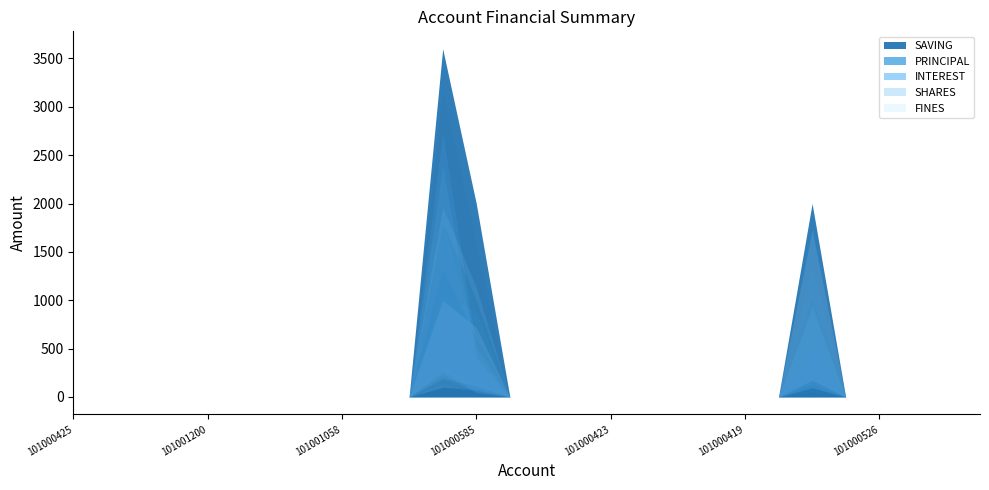

What is the maximum value shown in the chart?

3600